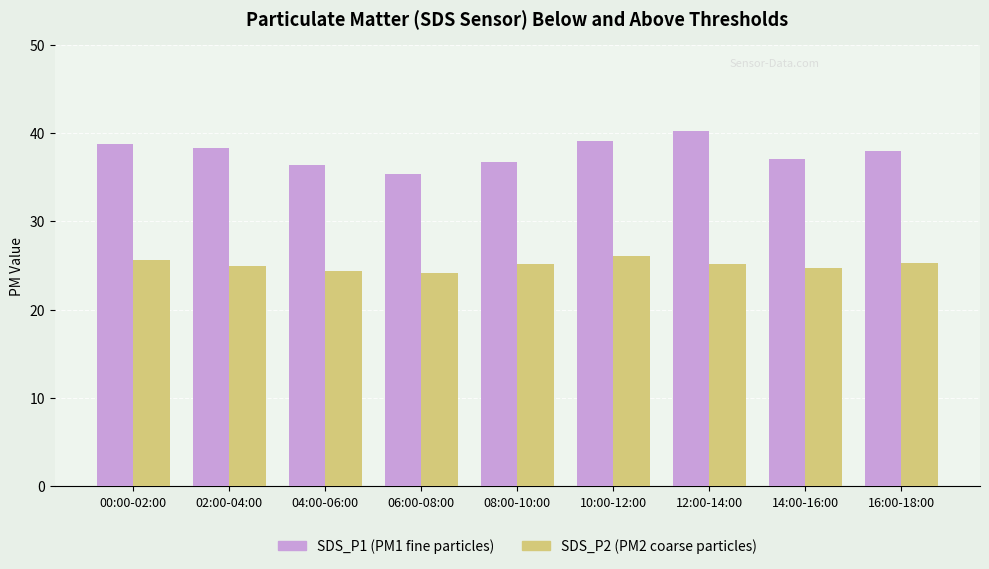

What is the total value across all series at 08:00-10:00?

62.0